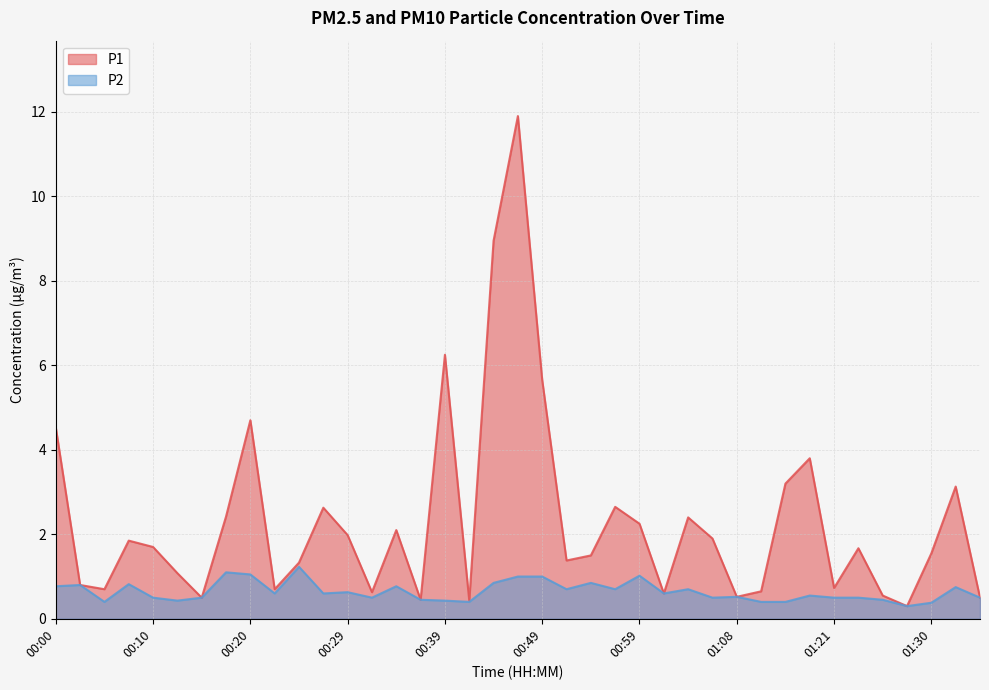

True or false: P2 has a value of 0.1 at 01:06.

False